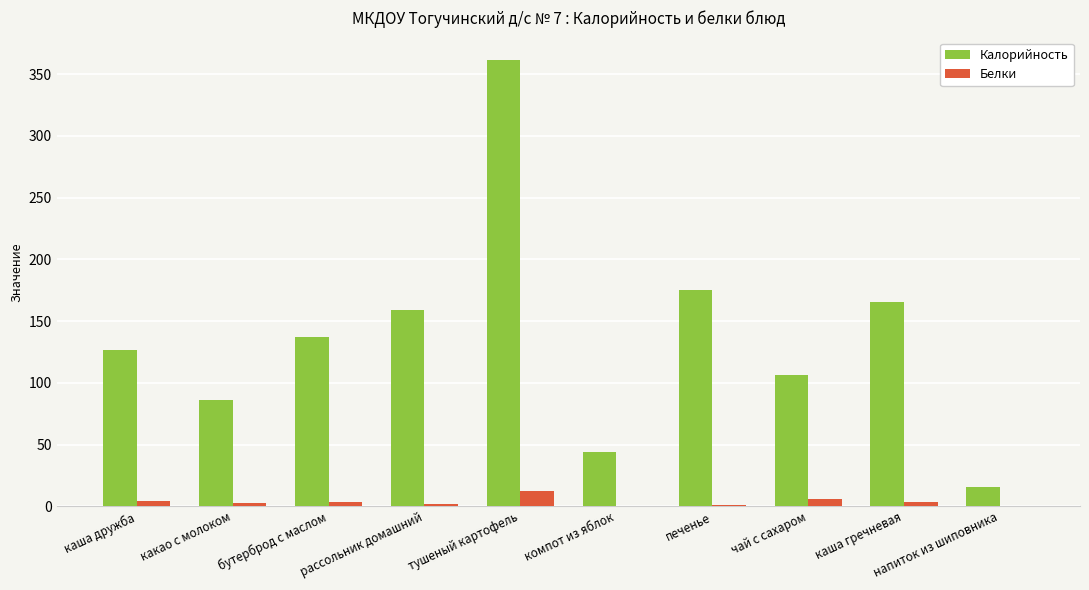

How many values in the Калорийность series exceed 137?

5